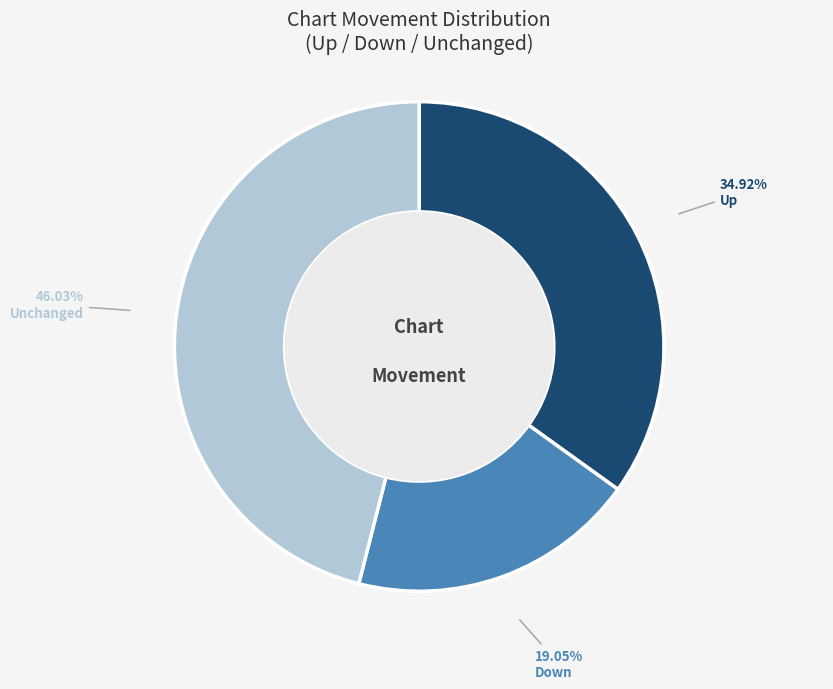

Which category has the smallest portion of the pie?

Down